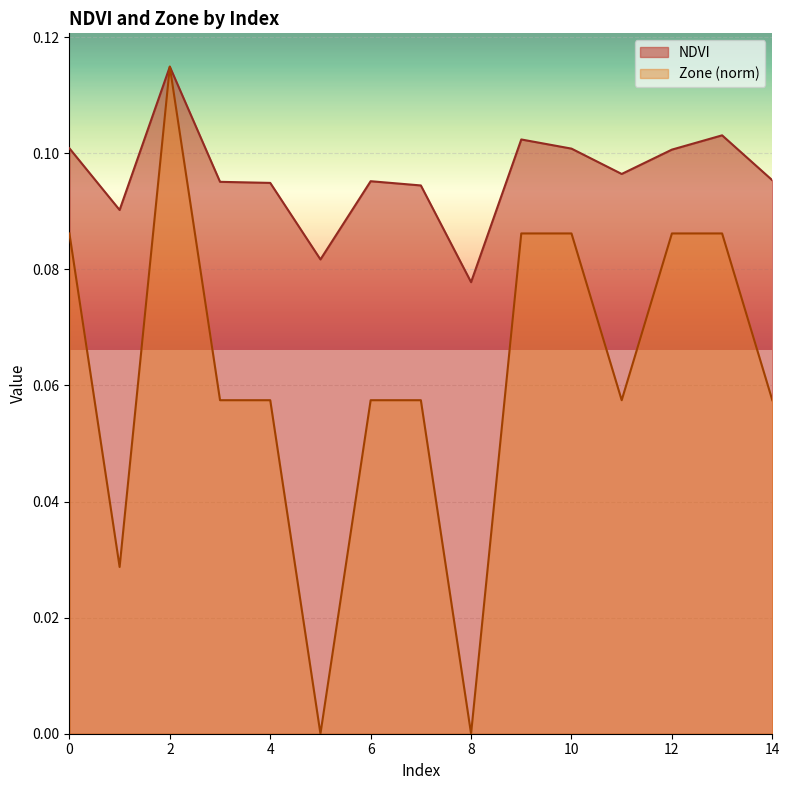

In NDVI, how many points are lower than both neighbors (excluding endpoints)?

4